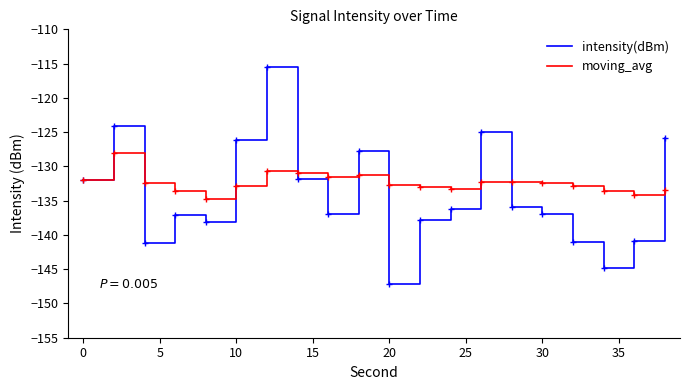

Rank the series by their maximum value, from lowest to highest.

moving_avg, intensity(dBm)